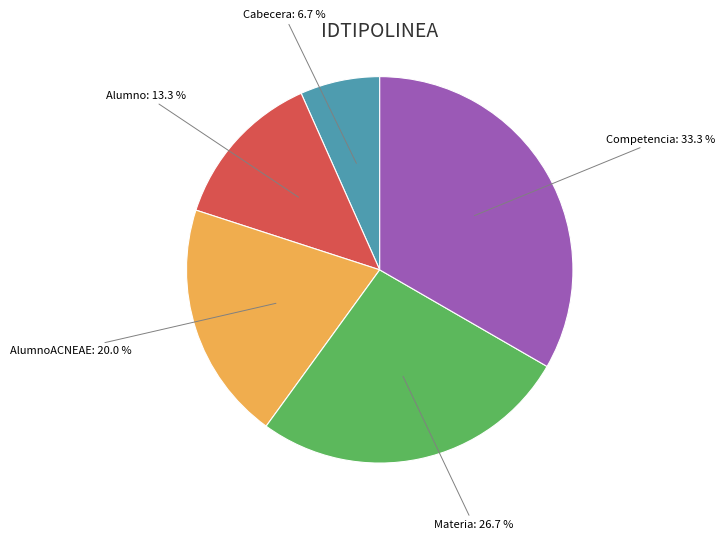

The Materia slice represents 20% of the pie. True or false?

False